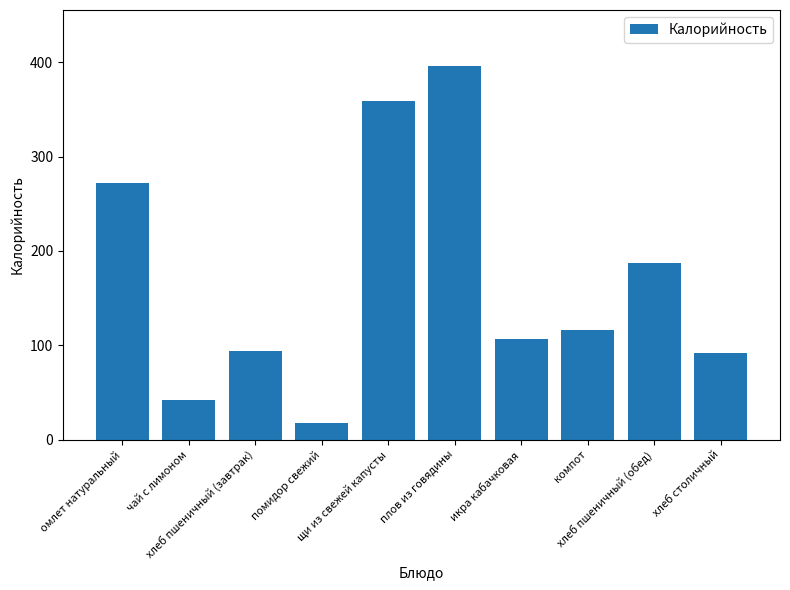

What is the average value?

168.2